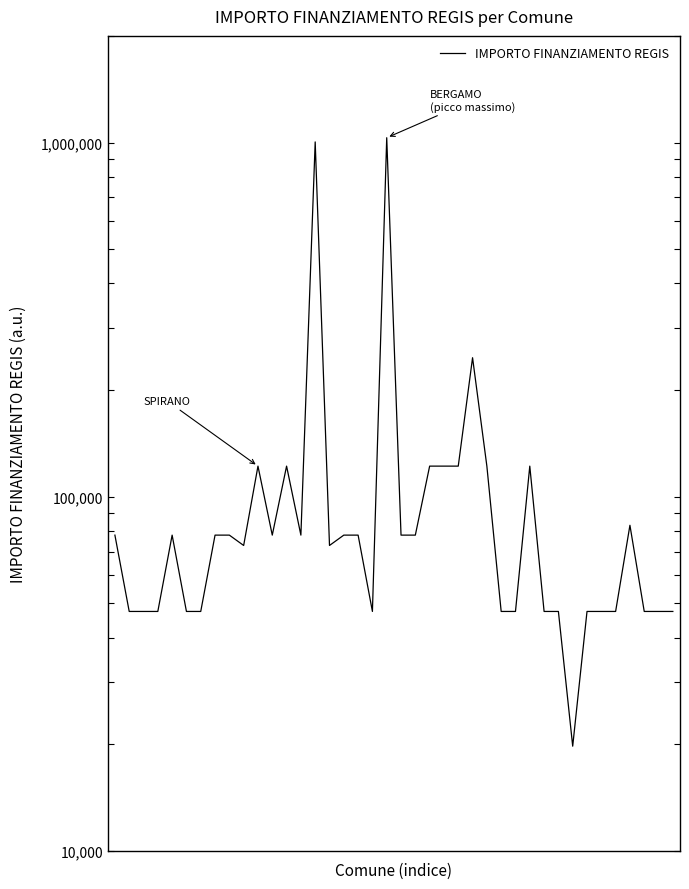

True or false: the data shows 47427 at 38.

True